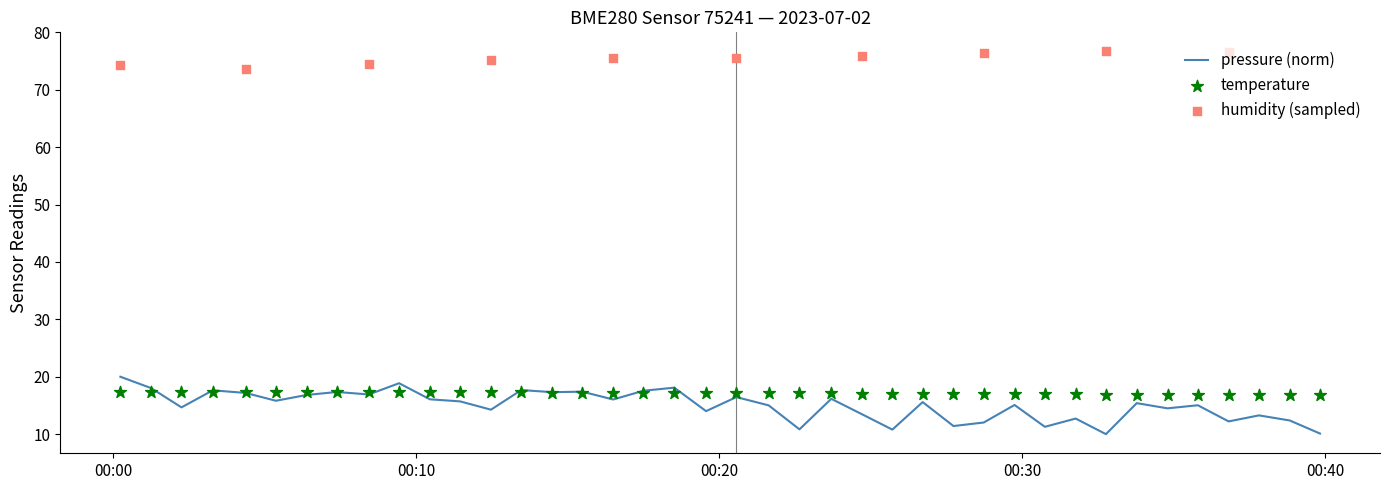

What is the lowest value of the pressure (norm) series?

10.0